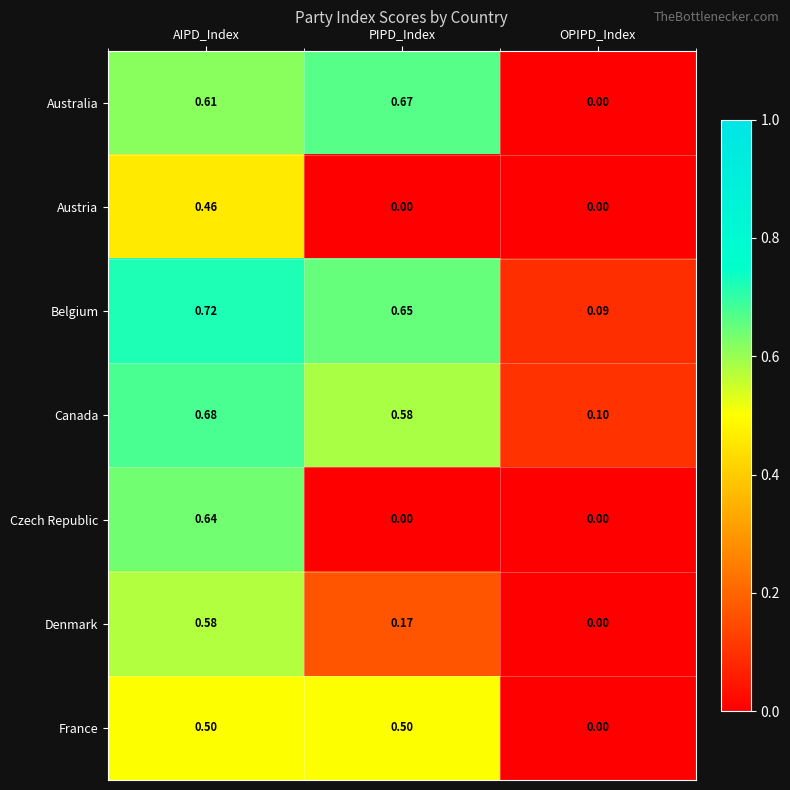

At which label is Denmark closest to 0?

OPIPD_Index